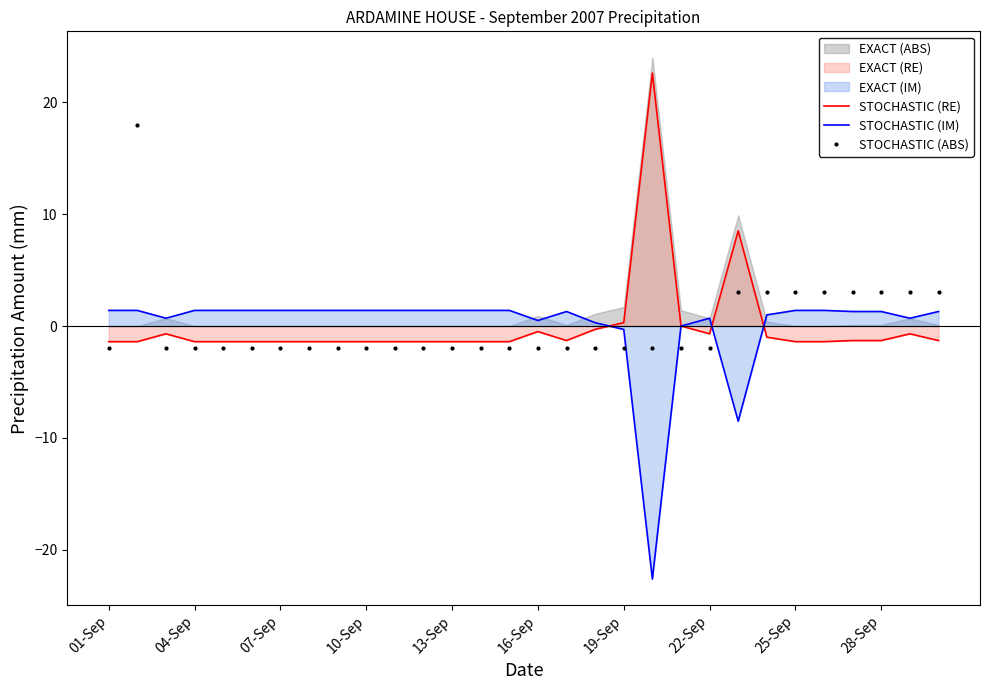

Which series ends up on top after the final intersection of STOCHASTIC (IM) and STOCHASTIC (RE)?

STOCHASTIC (IM)